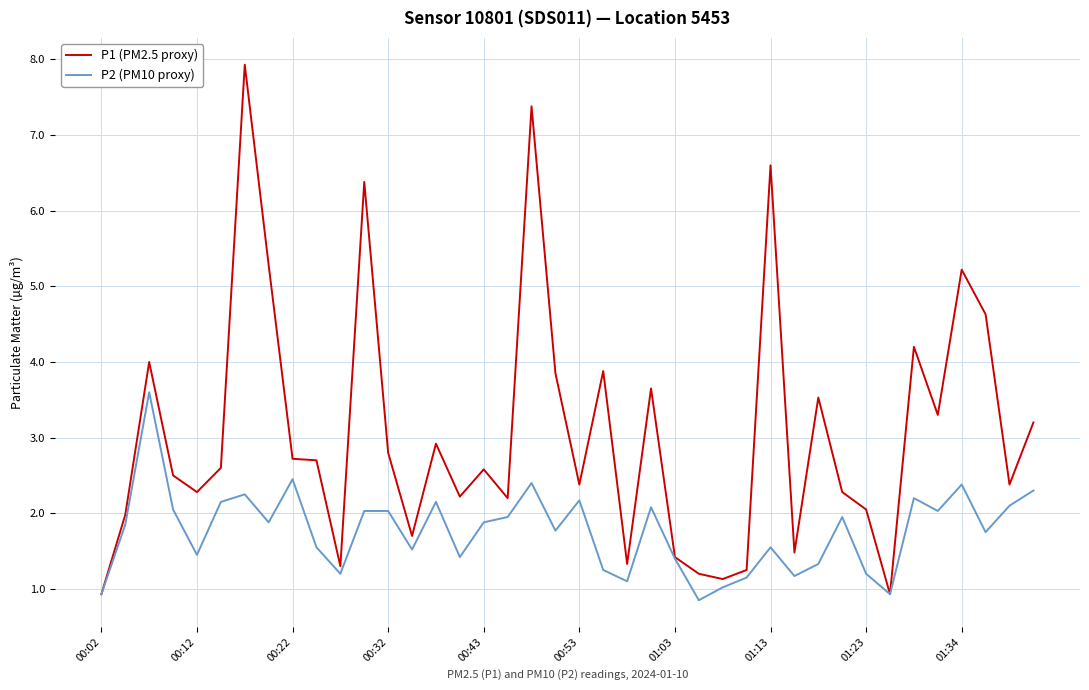

What is the highest value of the P1 (PM2.5 proxy) series?

7.9